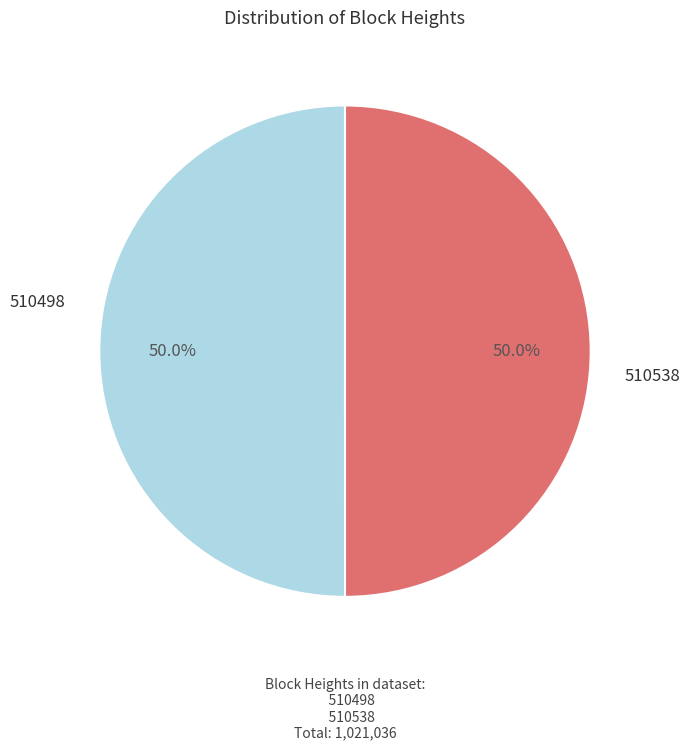

How many segments does this pie chart have?

2